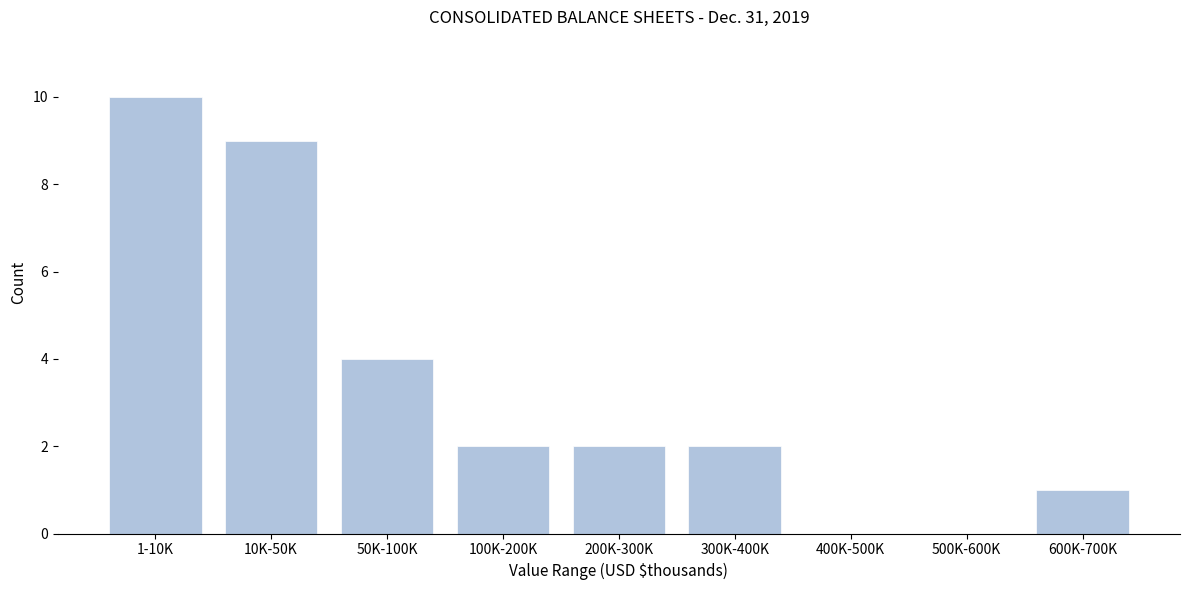

Reading left to right, list all the values displayed in this chart.

1-10K=10	10K-50K=9	50K-100K=4	100K-200K=2	200K-300K=2	300K-400K=2	400K-500K=0	500K-600K=0	600K-700K=1